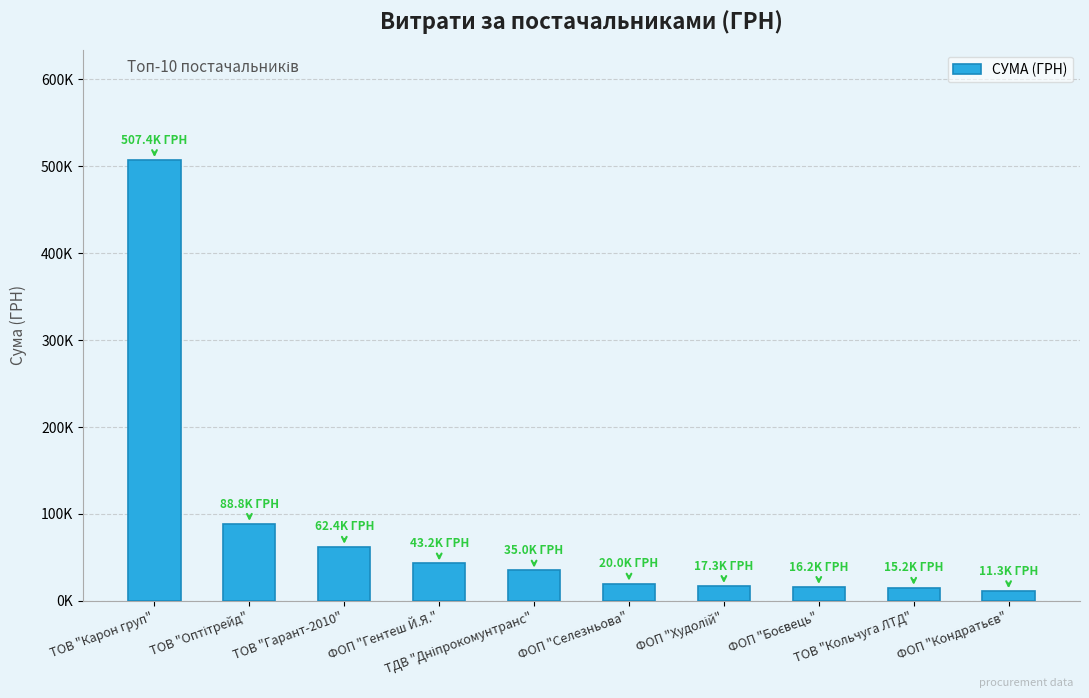

List the labels in order of value, largest first.

ТОВ "Карон груп", ТОВ "Оптітрейд", ТОВ "Гарант-2010", ФОП "Гентеш Й.Я.", ТДВ "Дніпрокомунтранс", ФОП "Селезньова", ФОП "Худолій", ФОП "Боєвець", ТОВ "Кольчуга ЛТД", ФОП "Кондратьєв"